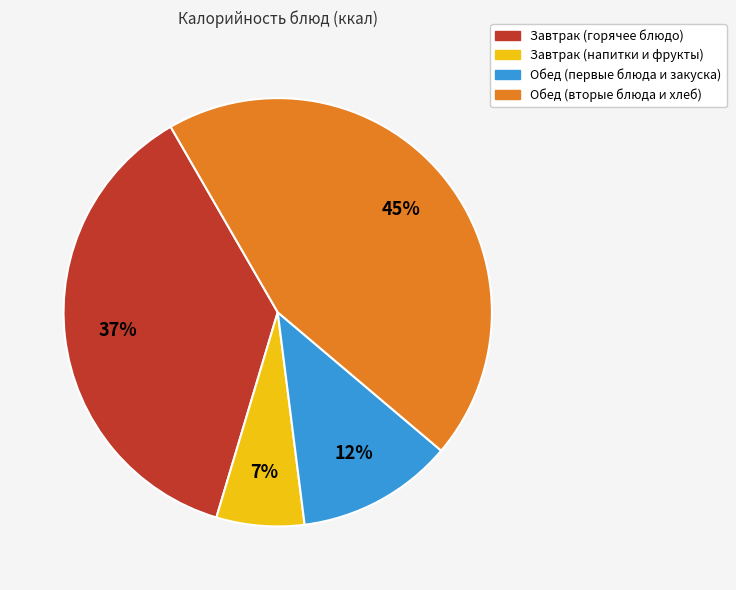

Is the sum of Обед (первые блюда и закуска) and Обед (вторые блюда и хлеб) greater than half?

Yes